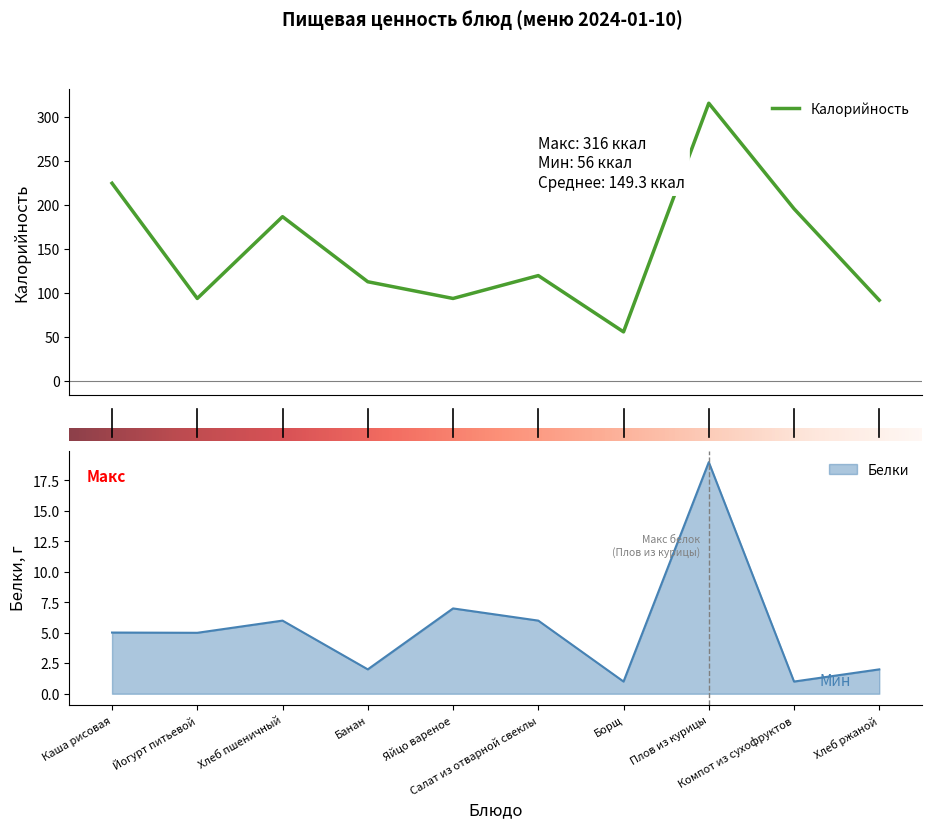

What position from the right is Хлеб пшеничный?

8